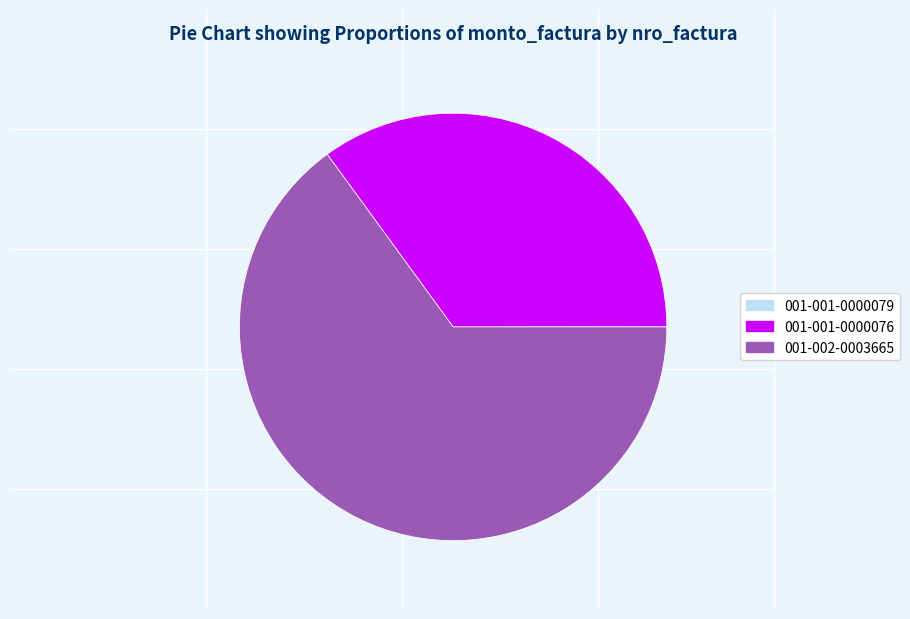

Which has a higher value, 001-002-0003665 or 001-001-0000076?

001-002-0003665